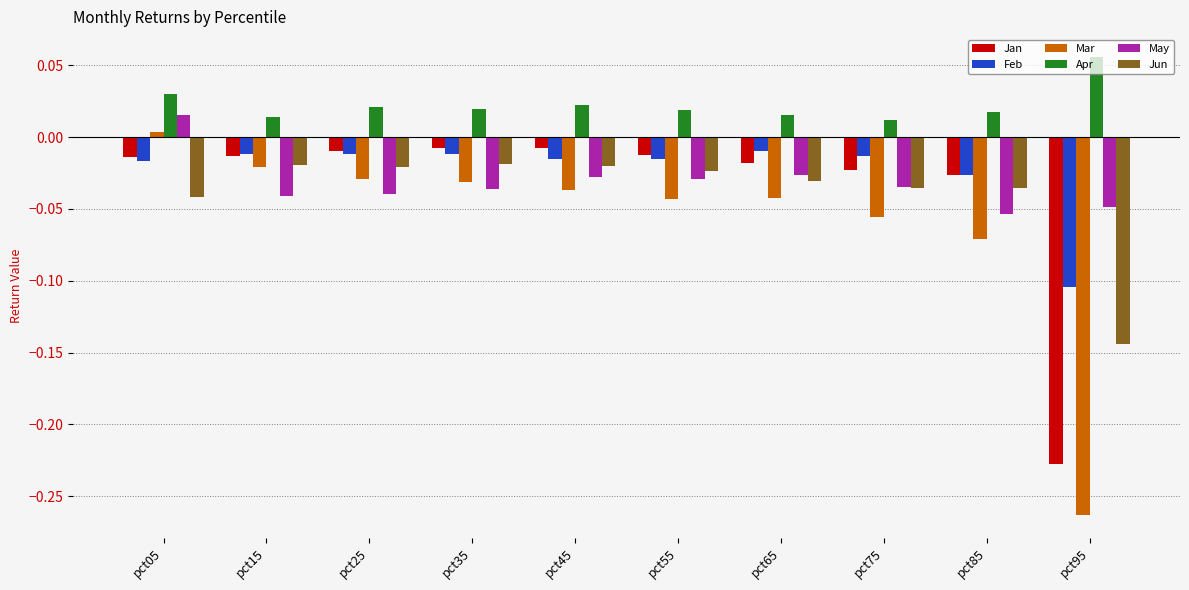

At which category is the sum across all series the highest?

pct05